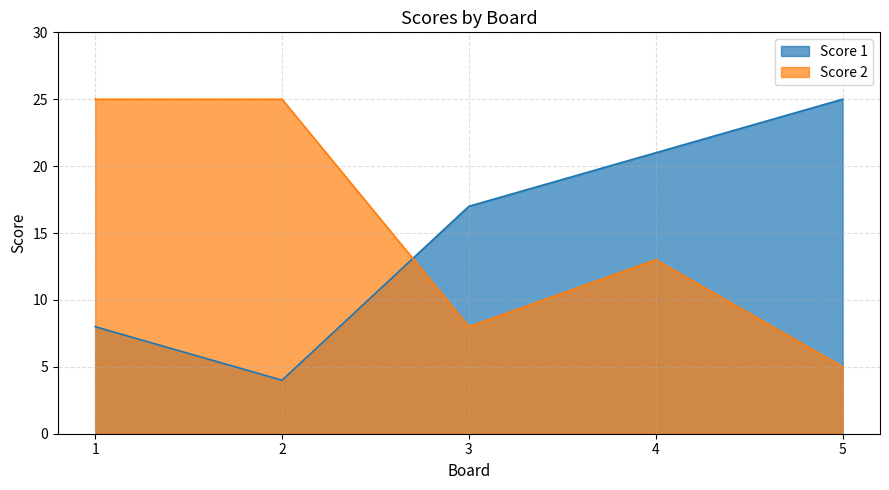

What is the average value of the Score 1 series?

15